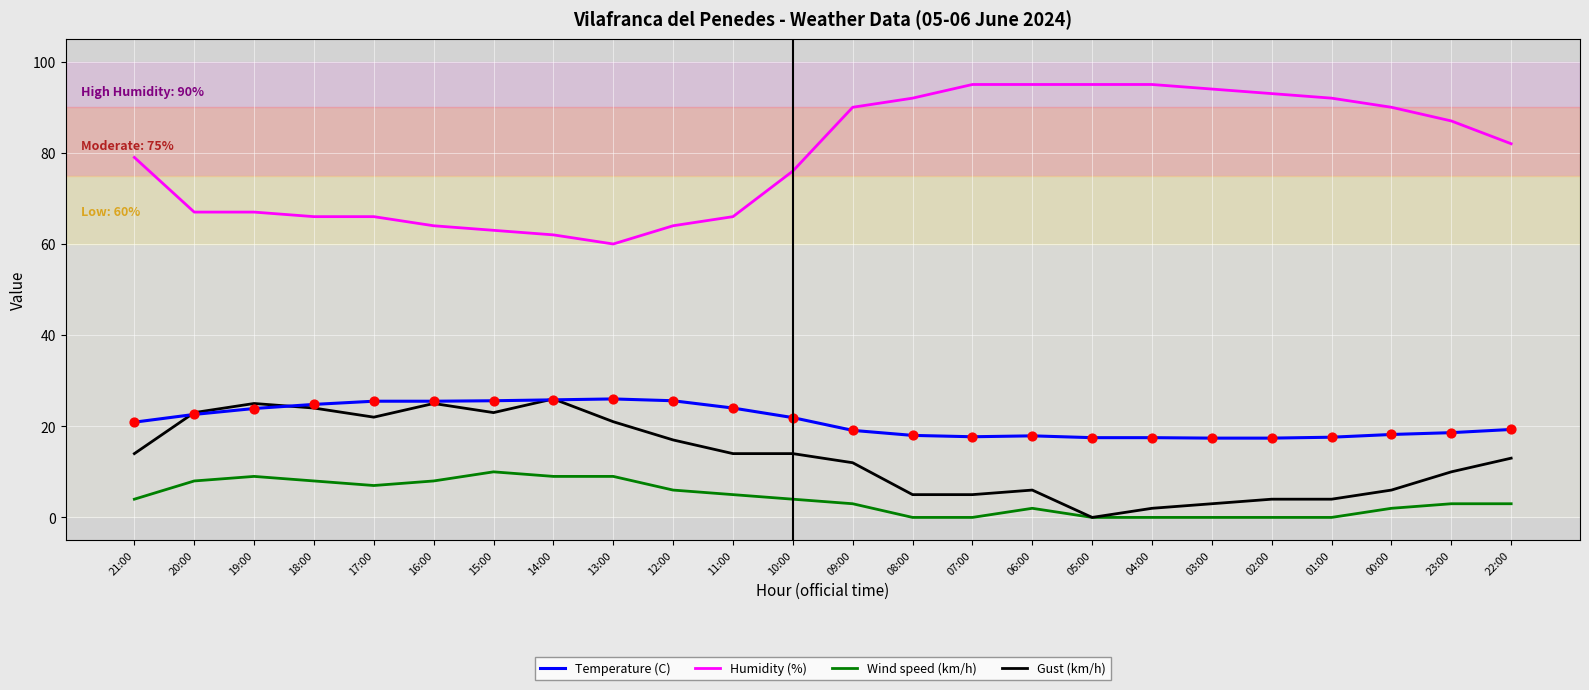

What is the spread (max minus min) of values at 20:00?

59.0